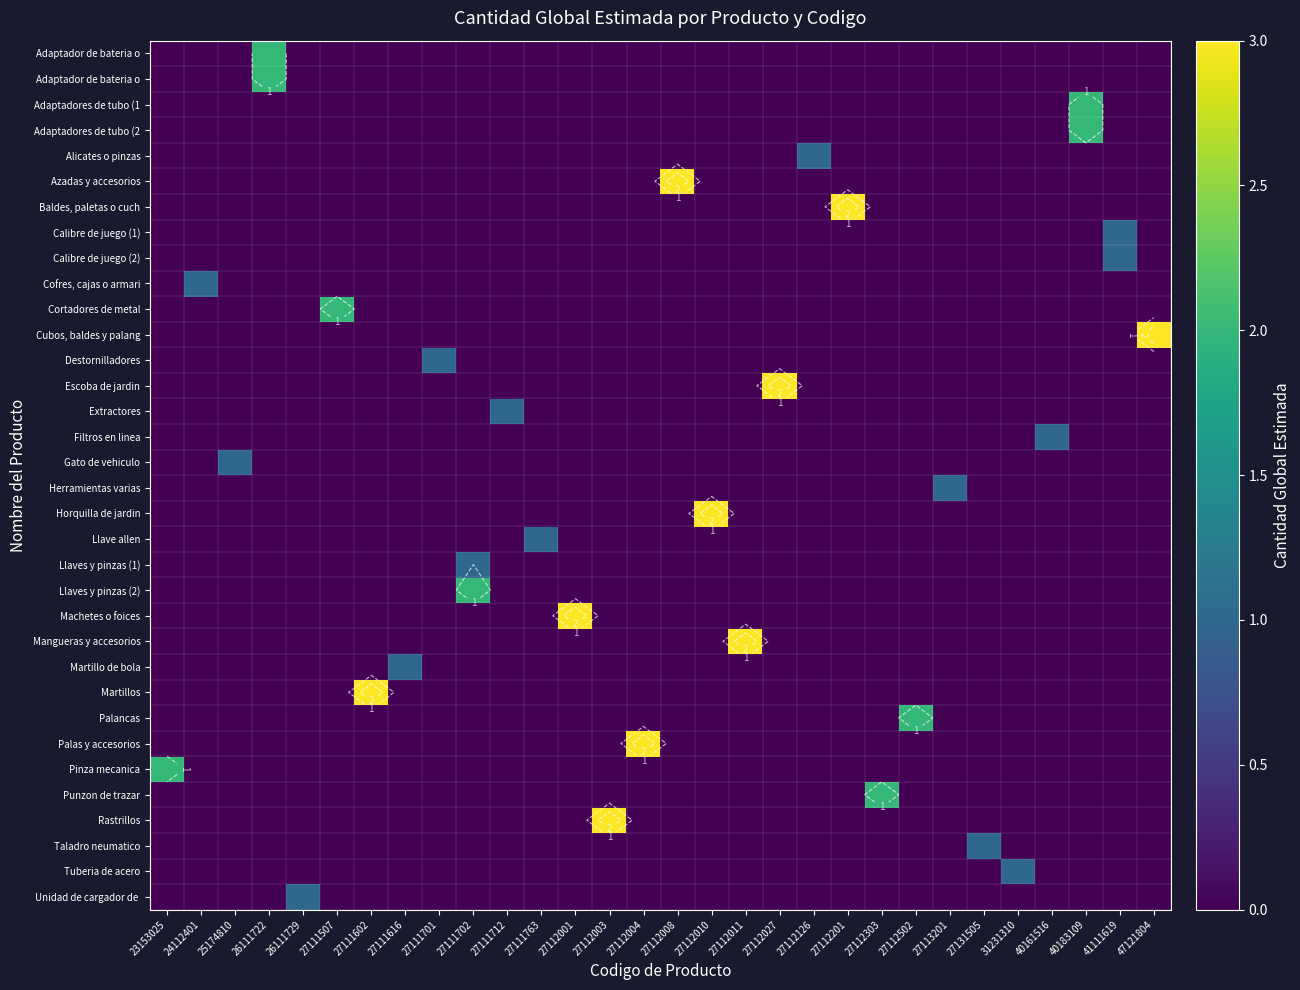

Count the number of categories in the chart.

30